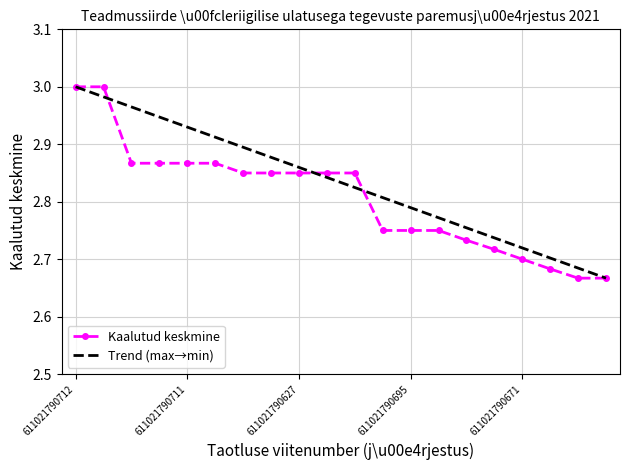

Approximately how many times larger is the value at 611021790627 compared to 611021790723?

1.0